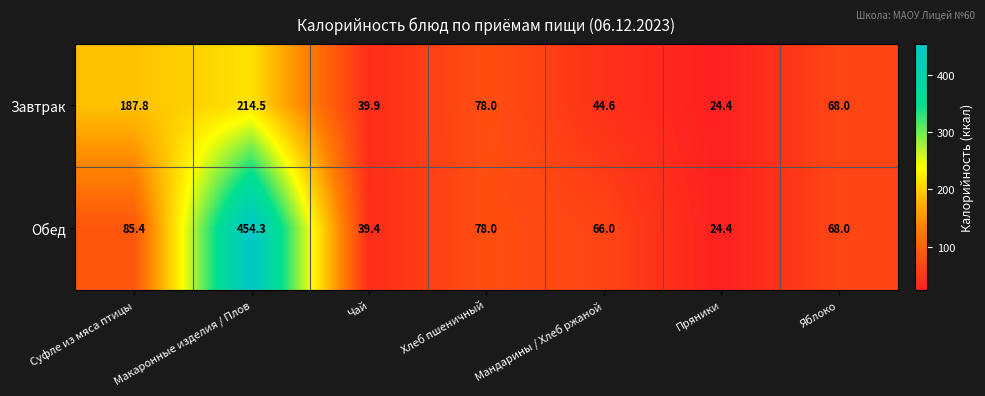

What is the difference between the maximum and minimum values in the Обед series?

429.9